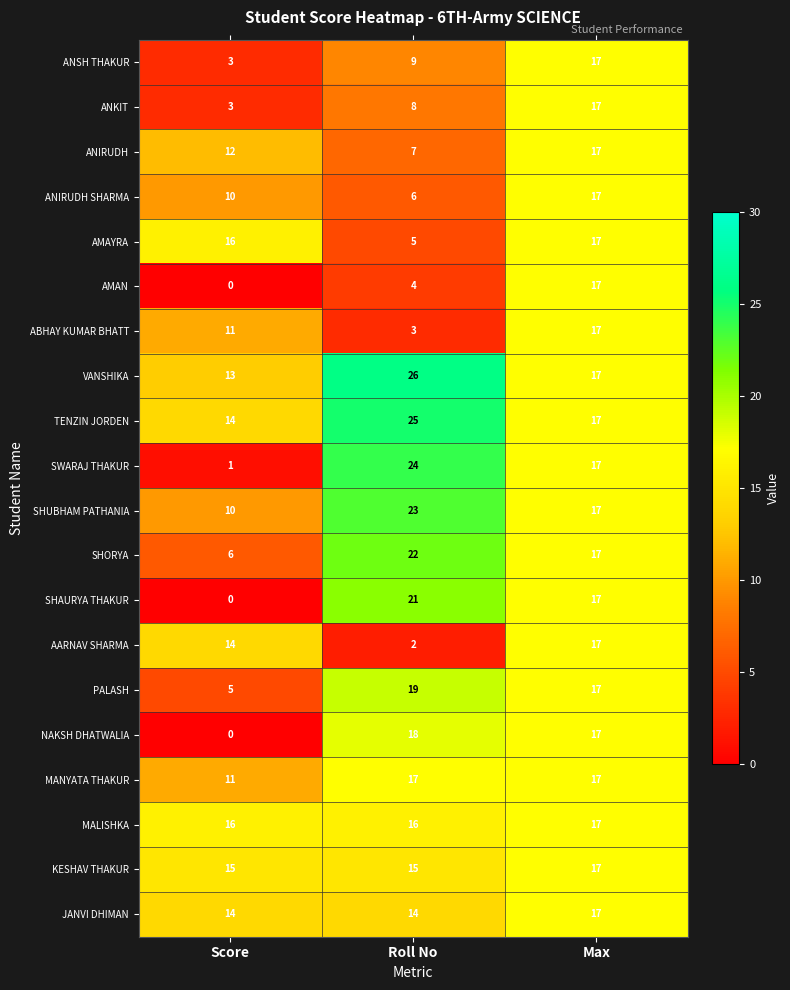

At which category is the sum across all series the highest?

Max